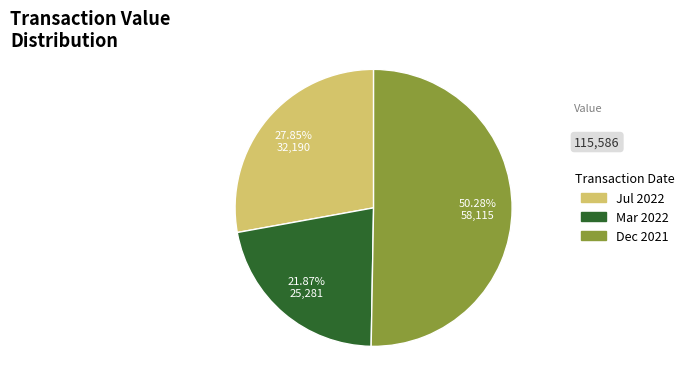

Rank the categories by value from highest to lowest.

Dec 2021, Jul 2022, Mar 2022